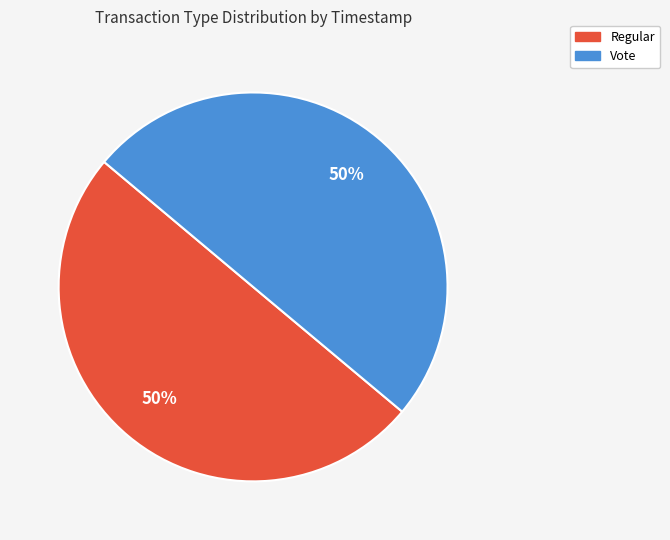

True or false: Vote accounts for 45% of the total.

False